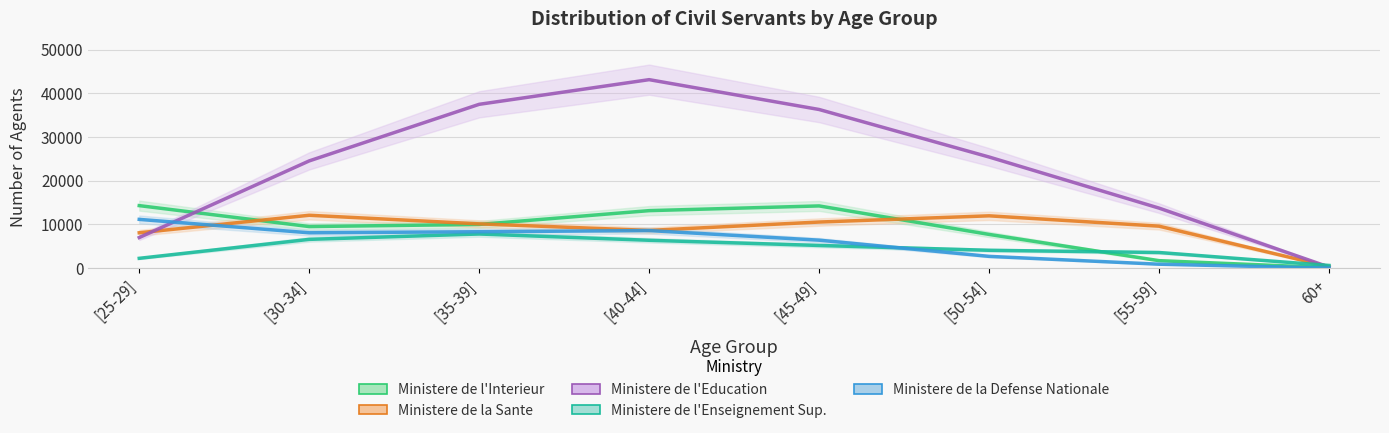

What value does the Ministere de la Defense Nationale series have at [45-49]?

6408